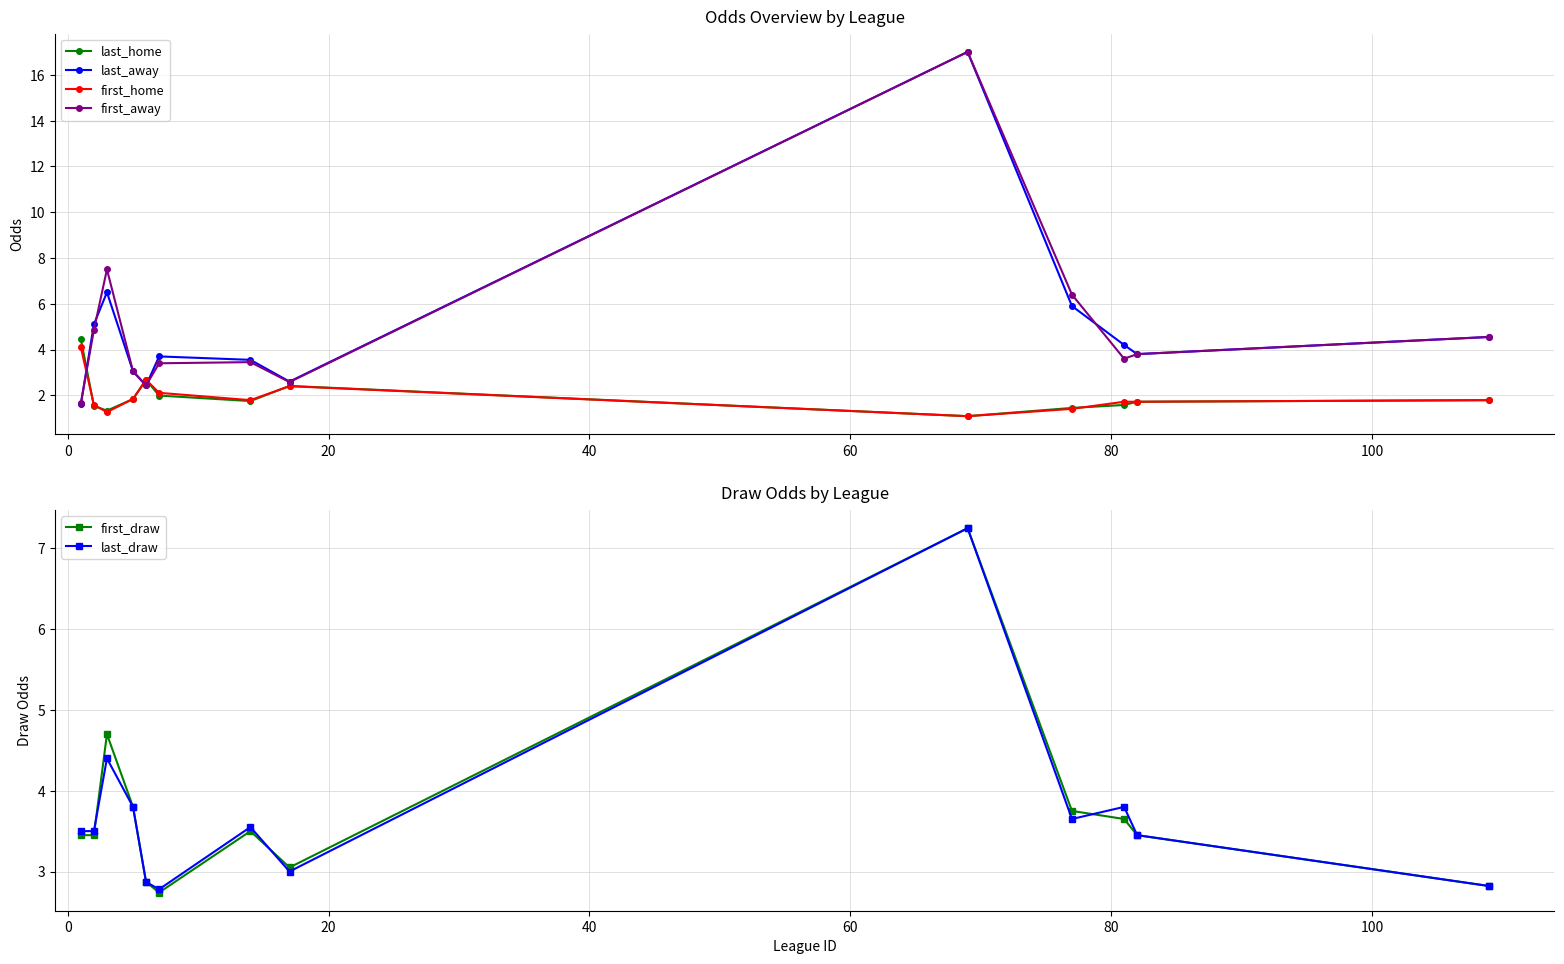

Is this an area chart (filled region under the line)?

No